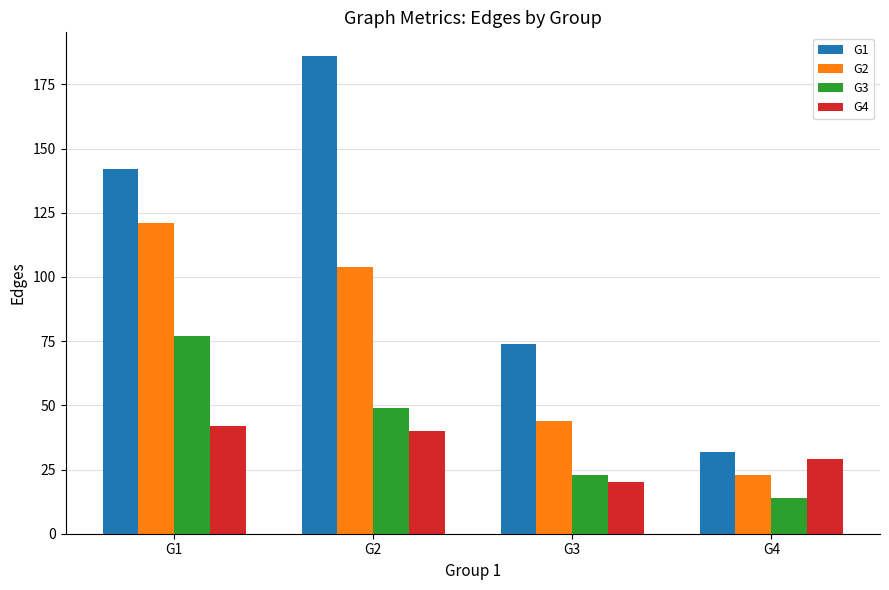

What is the spread (max minus min) of values at G4?

18